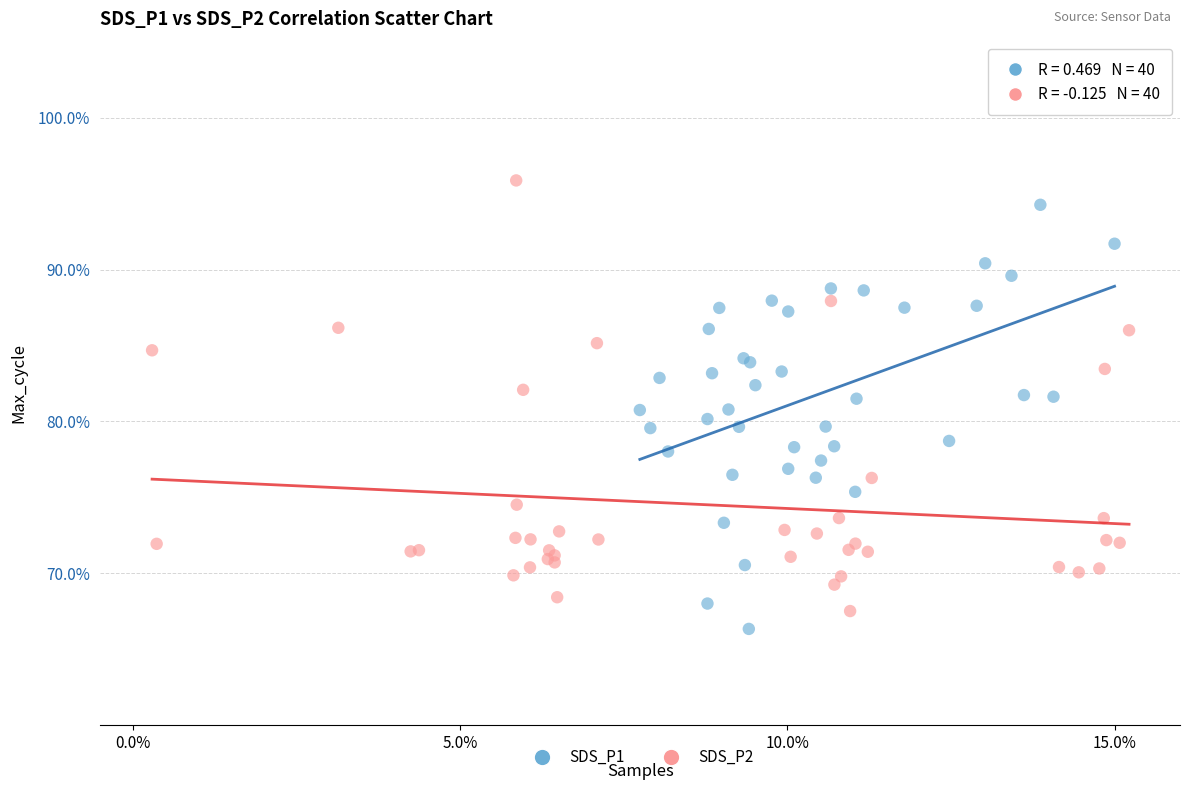

What are all the series names shown in the legend?

SDS_P1, SDS_P2